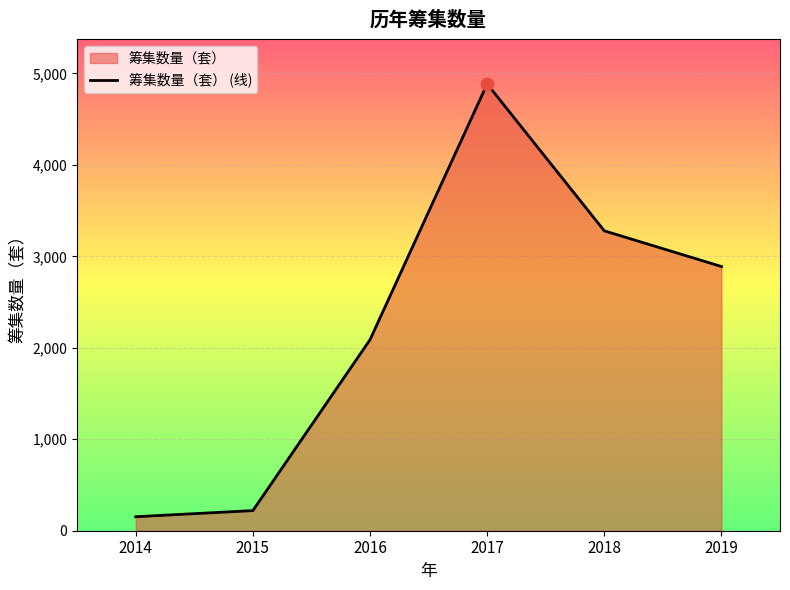

What is the change in value from 2014 to 2015?

+67